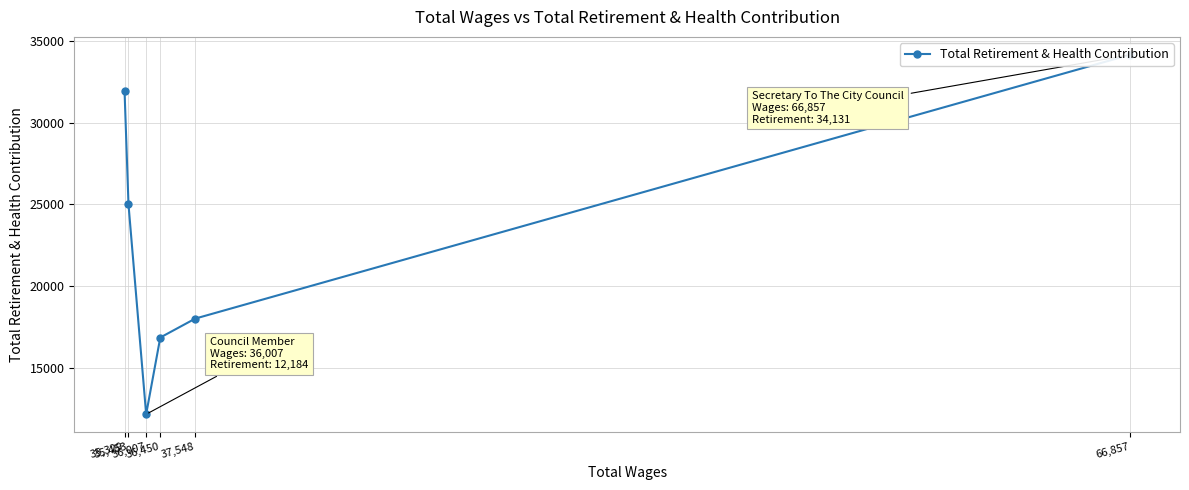

What is the value of the 4th point from the left?

16870